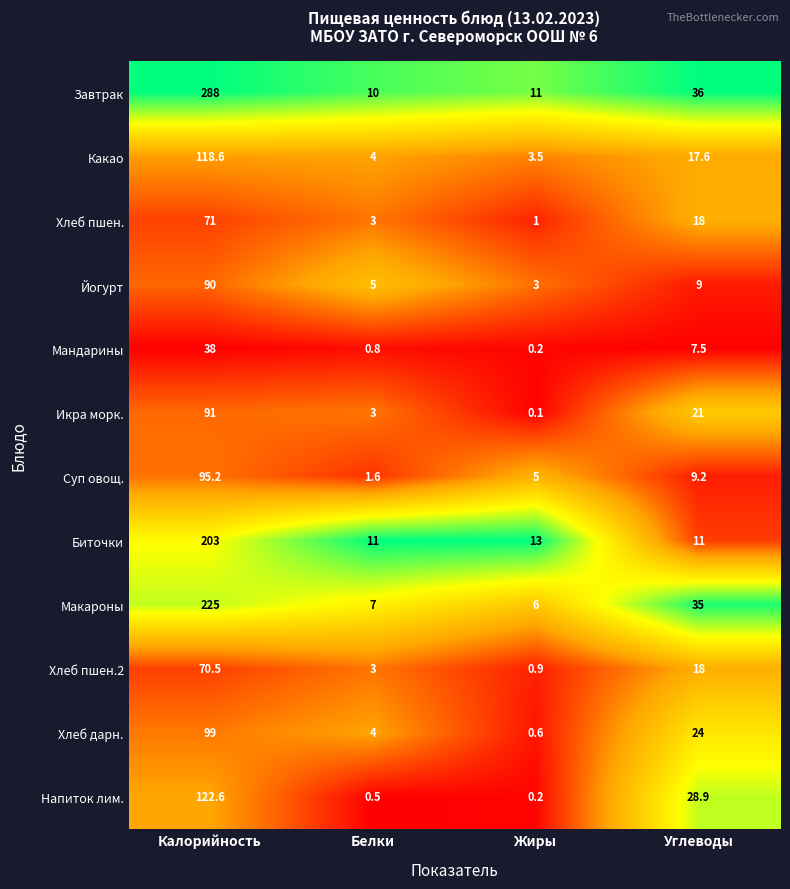

Rank the series by their maximum value, from highest to lowest.

Завтрак, Макароны, Биточки, Напиток лим., Какао, Хлеб дарн., Суп овощ., Икра морк., Йогурт, Хлеб пшен., Хлеб пшен.2, Мандарины